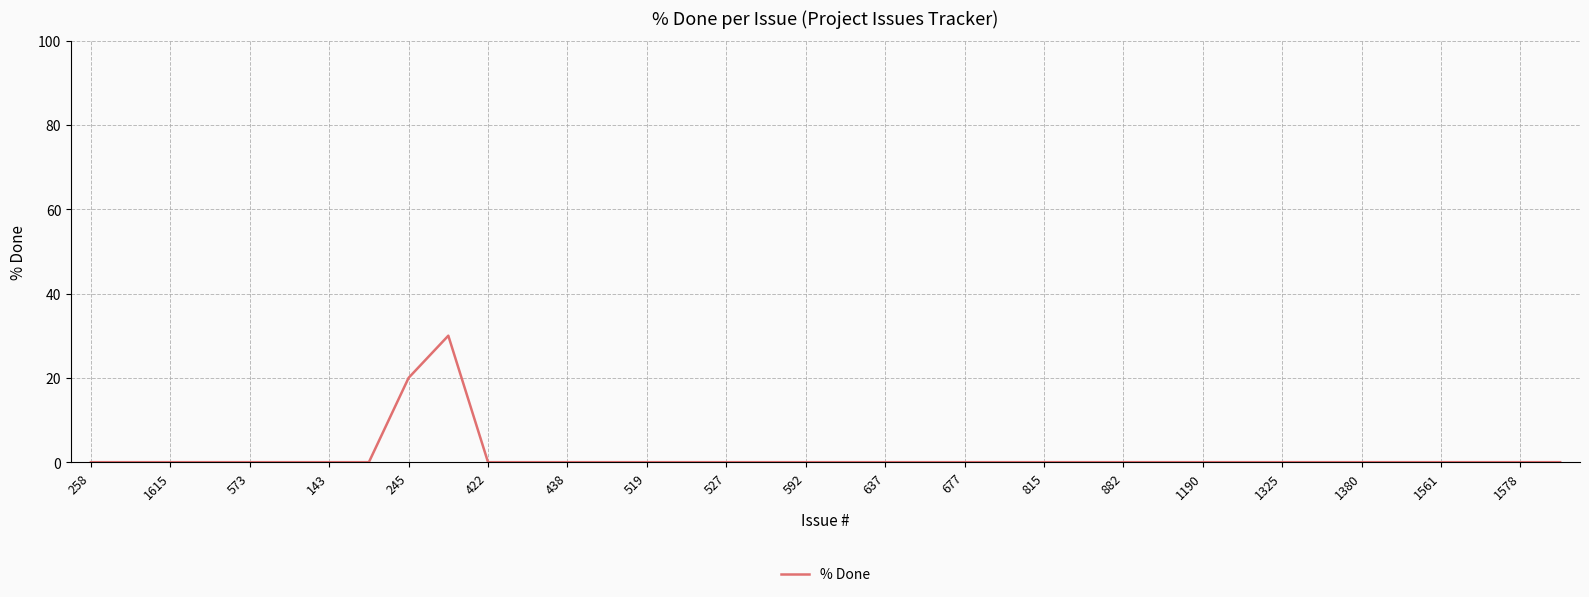

Does the chart have visible grid lines?

Yes